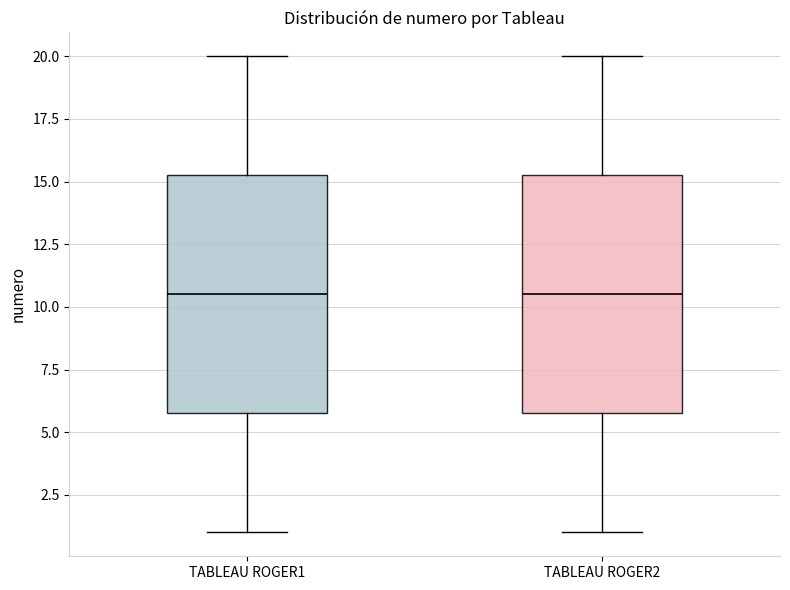

Reading left to right, read every box against the y-axis: the position of its median line, the range the box covers, and the ends of its whiskers. The values are not printed on the chart, so give them approximately, as read against the axis.

TABLEAU ROGER1: median 10.5, box 6.0 to 15.5, whiskers 1.0 to 20.0
TABLEAU ROGER2: median 10.5, box 6.0 to 15.5, whiskers 1.0 to 20.0